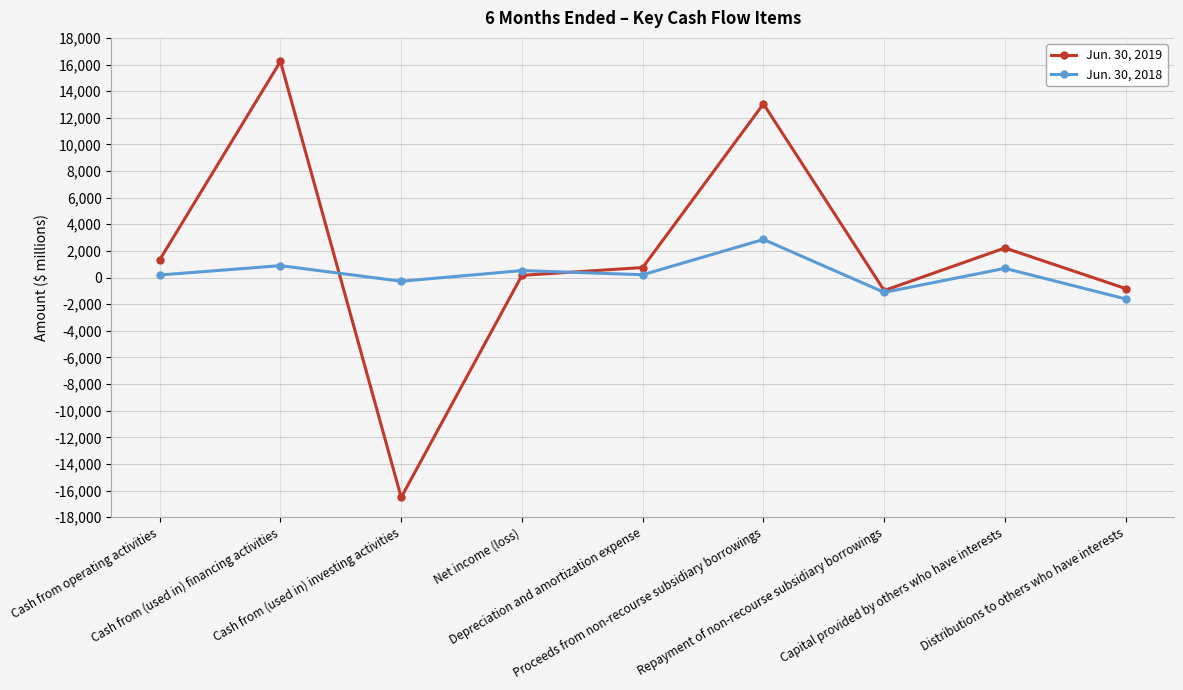

Which category has the lowest value in the Jun. 30, 2019 series?

Cash from (used in) investing activities